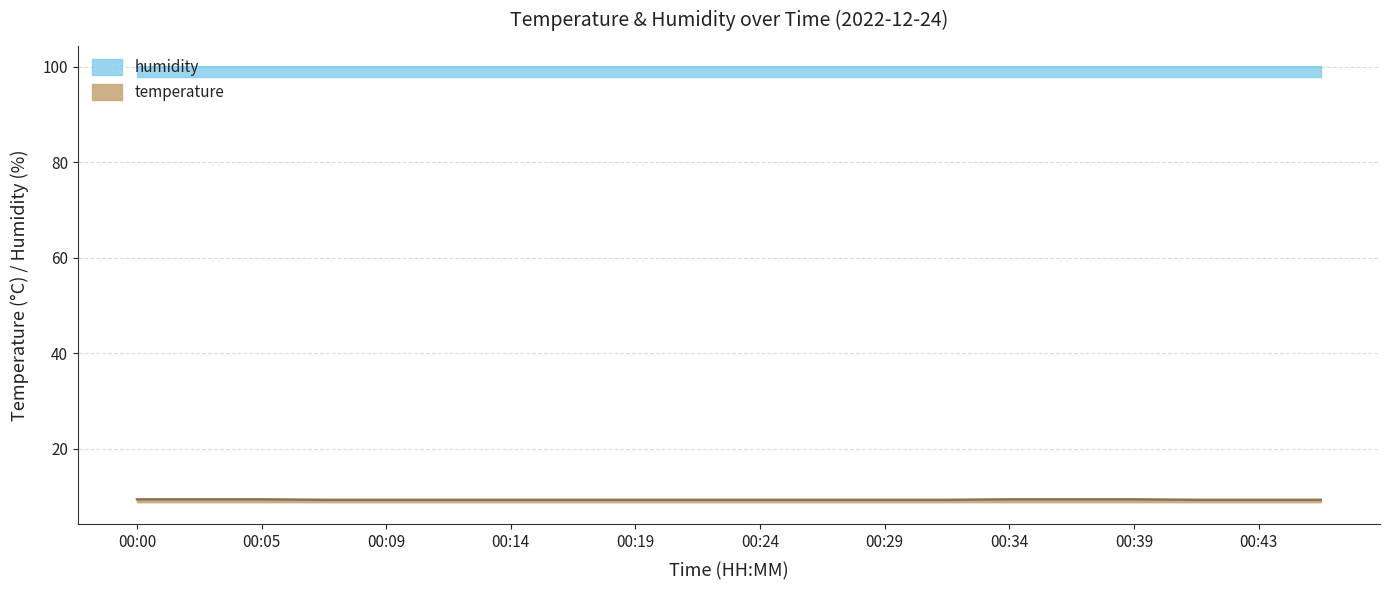

The value of temperature at 00:05 is 9.4. True or false?

True